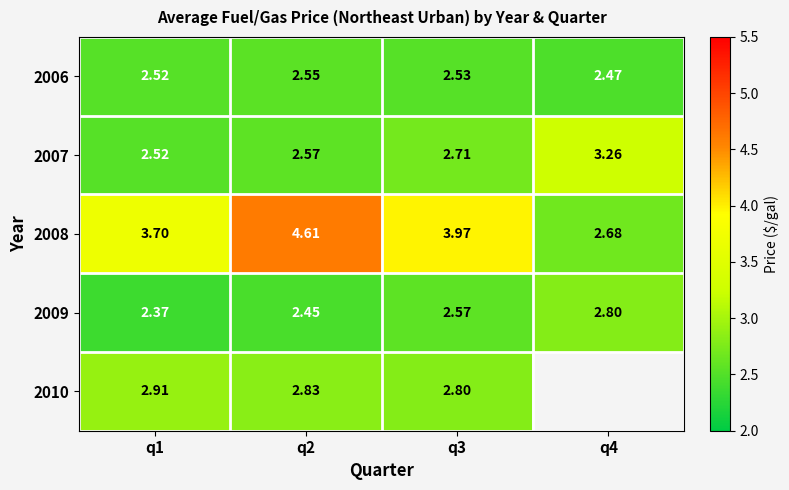

The 2008 series shows 2.7 at q2. True or false?

False